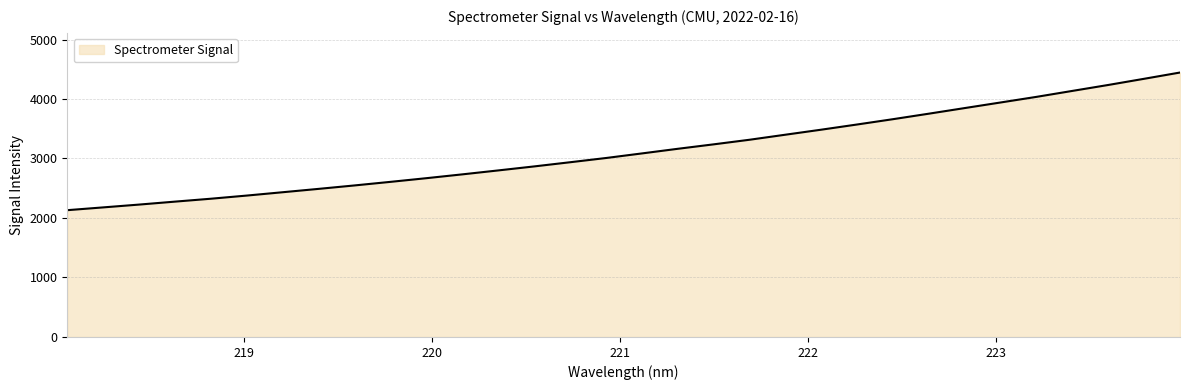

Reading left to right, what are all the values shown in this chart?

2131.3	2178.2	2225.5	2275.2	2324.0	2377.2	2433.3	2489.7	2547.5	2607.6	2669.4	2733.6	2799.8	2867.1	2937.2	3008.4	3085.4	3163.2	3238.1	3315.3	3400.2	3484.7	3572.0	3661.2	3753.8	3848.1	3942.0	4036.4	4136.5	4236.1	4339.9	4445.1